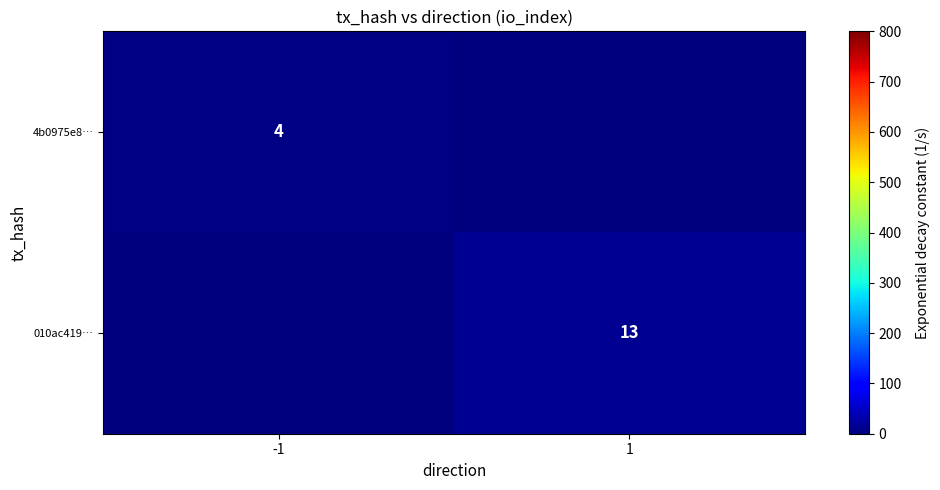

The value of 4b0975e8… at -1 is 1. True or false?

False